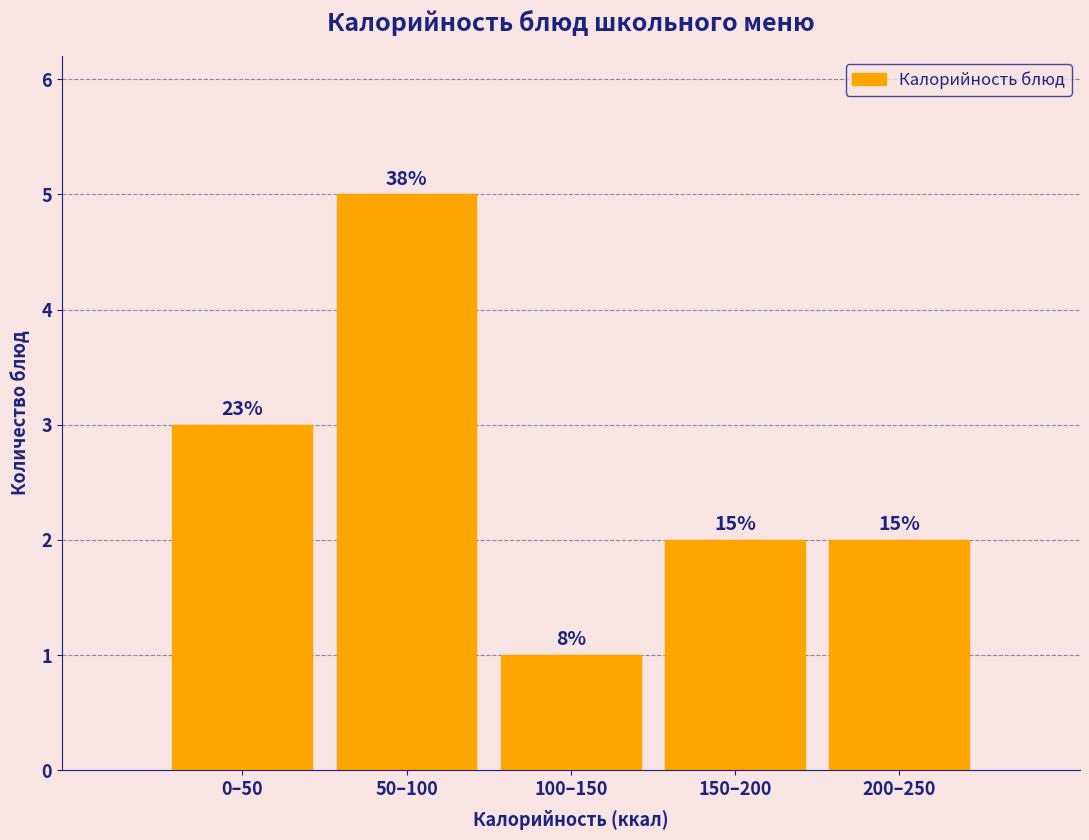

Are the bars horizontal?

No